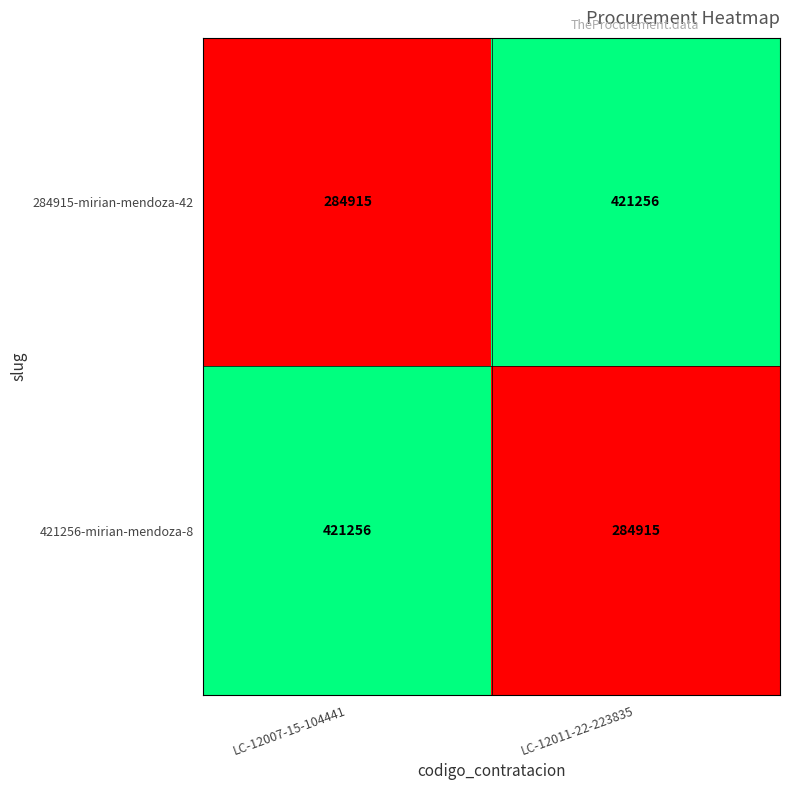

Count the number of categories in the chart.

2